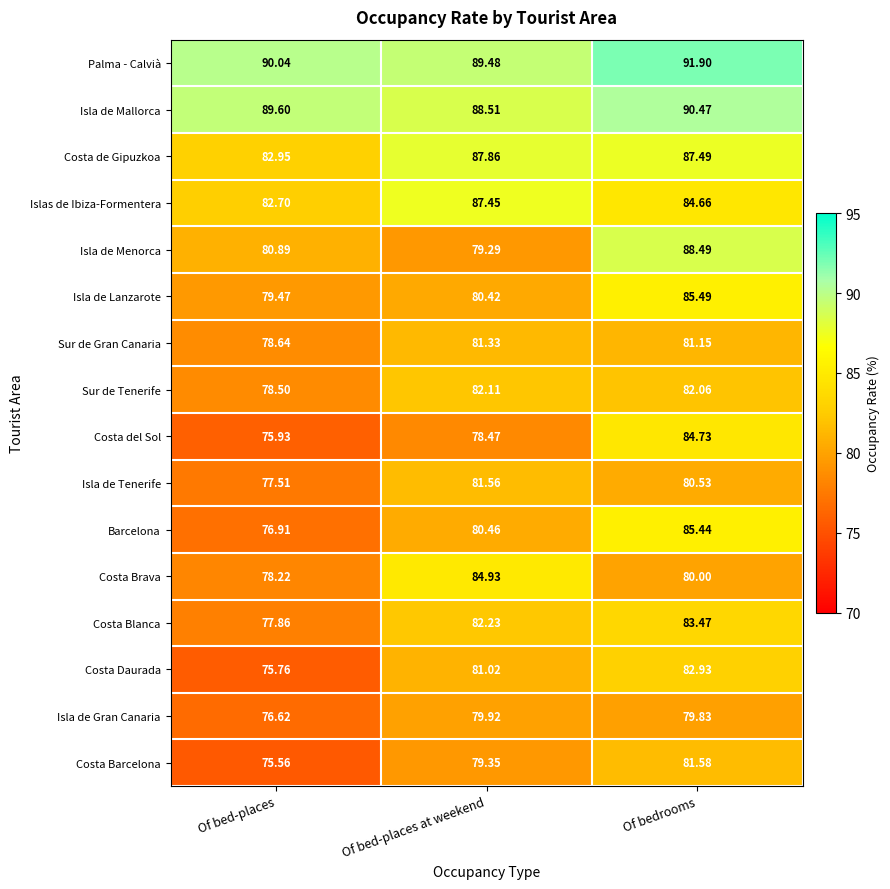

At which label does Isla de Gran Canaria reach its minimum?

Of bed-places